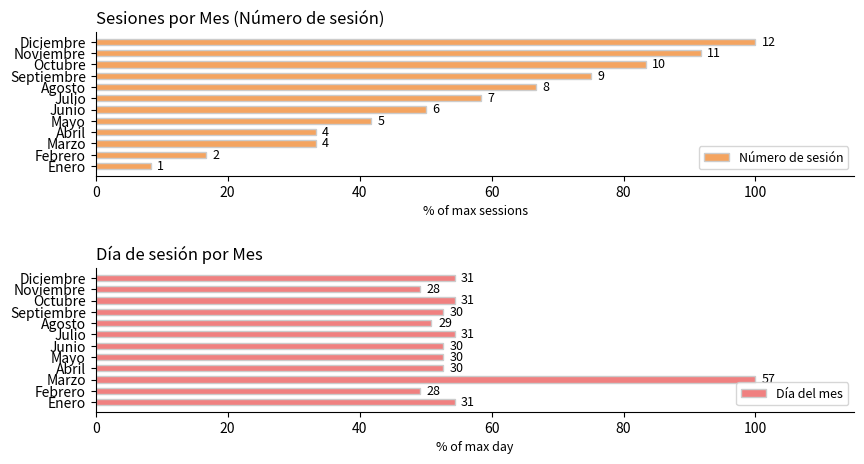

The value of Número de sesión at Agosto is 66.7. True or false?

True